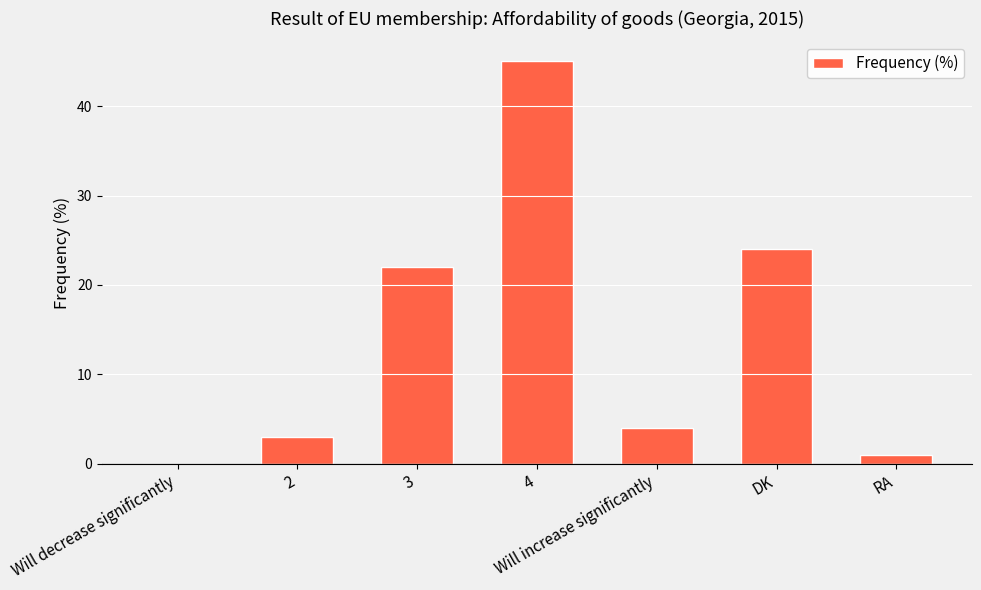

The value at Will increase significantly is 7. True or false?

False